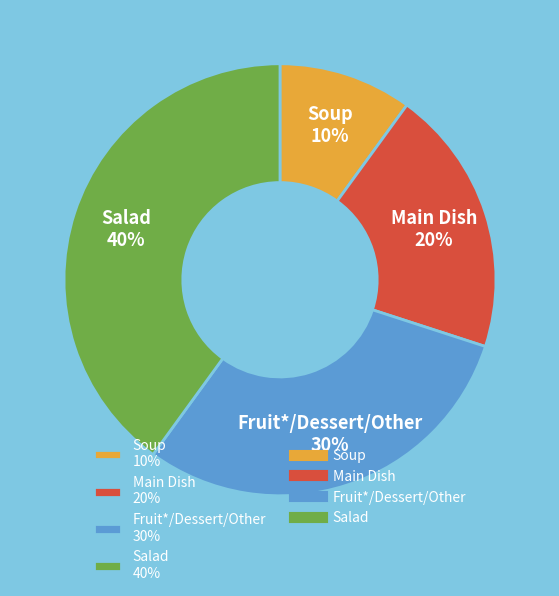

True or false: Main Dish accounts for 20% of the total.

True